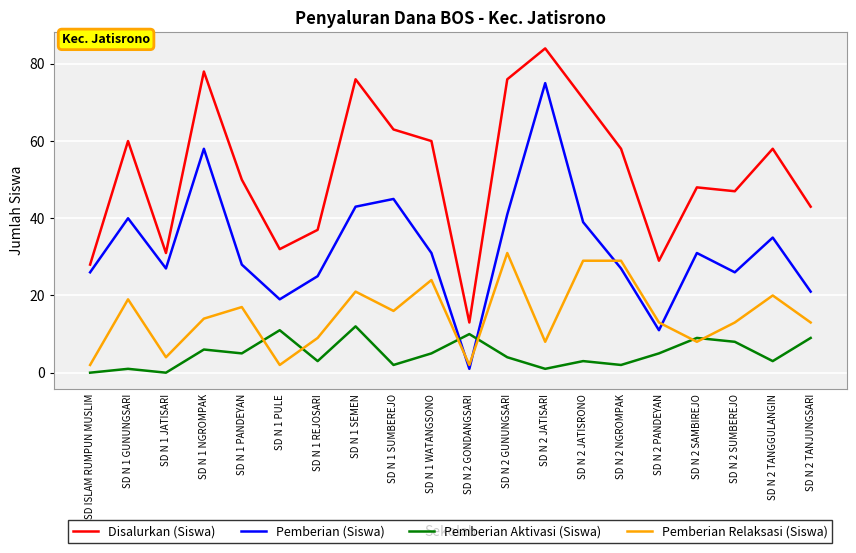

Where does the Disalurkan (Siswa) series first go above 58?

SD N 1 GUNUNGSARI